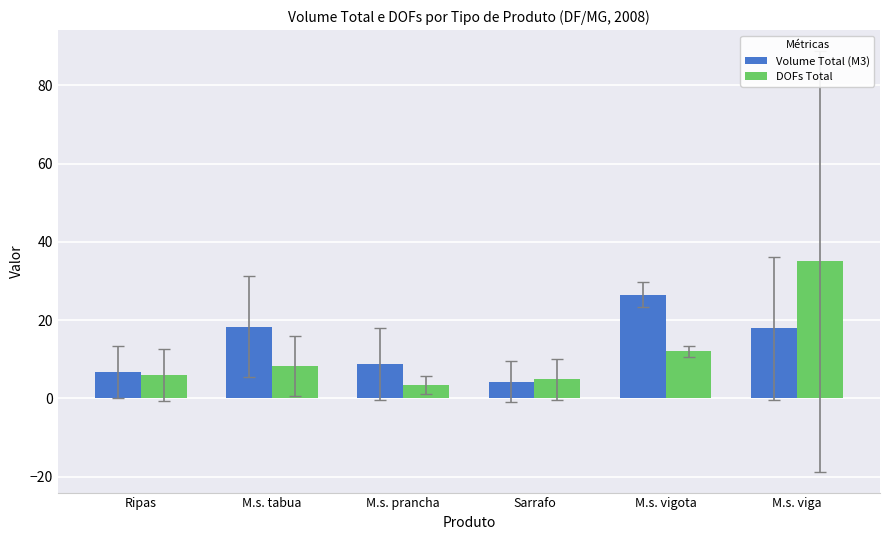

What is the label of the 4th bar from the left?

Sarrafo